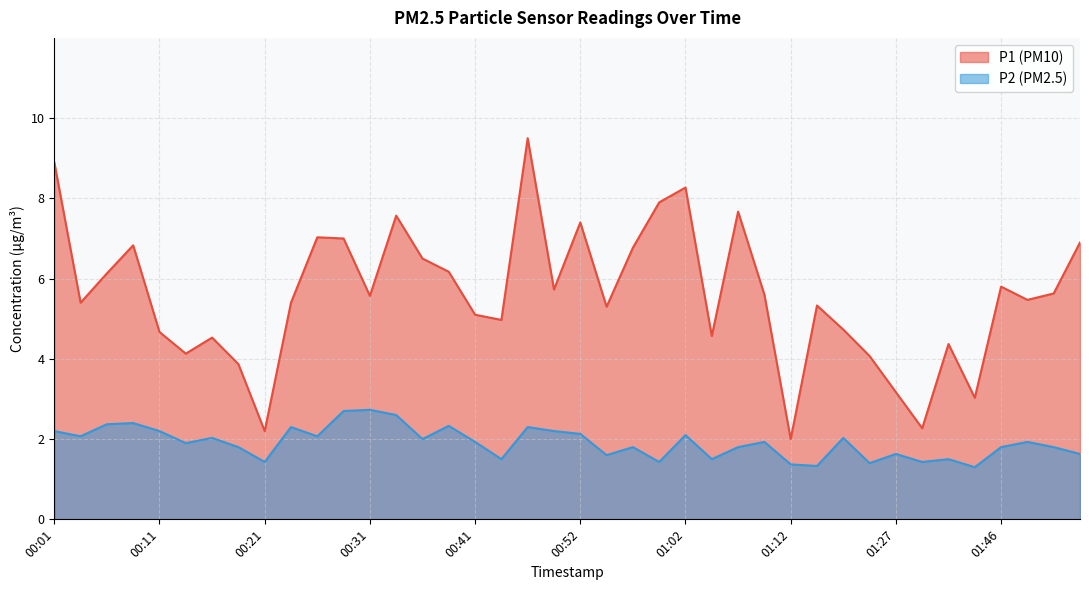

Reading left to right, list all the values displayed in this chart.

P1: 8.9	5.4	6.1	6.8	4.7	4.1	4.5	3.9	2.2	5.4	7.0	7.0	5.6	7.6	6.5	6.2	5.1	5.0	9.5	5.7	7.4	5.3	6.8	7.9	8.3	4.6	7.7	5.6	2.0	5.3	4.7	4.1	3.2	2.3	4.4	3.0	5.8	5.5	5.6	6.9
P2: 2.2	2.1	2.4	2.4	2.2	1.9	2.0	1.8	1.4	2.3	2.1	2.7	2.7	2.6	2.0	2.3	1.9	1.5	2.3	2.2	2.1	1.6	1.8	1.4	2.1	1.5	1.8	1.9	1.4	1.3	2.0	1.4	1.6	1.4	1.5	1.3	1.8	1.9	1.8	1.6